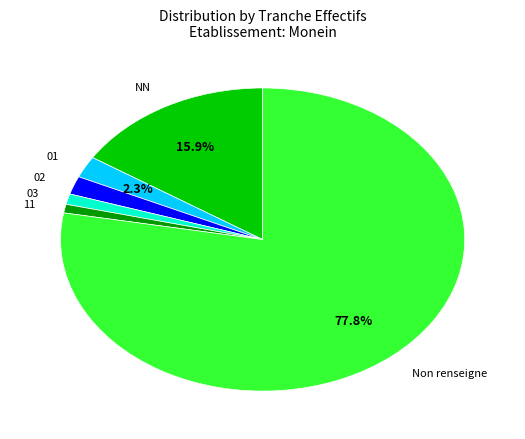

Count the number of slices in the pie.

6